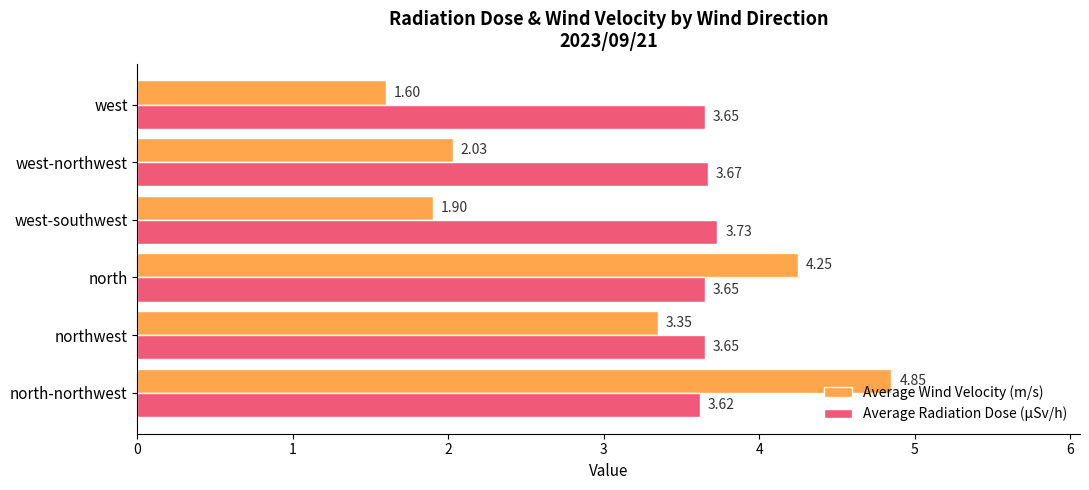

How many data points does each series have?

6